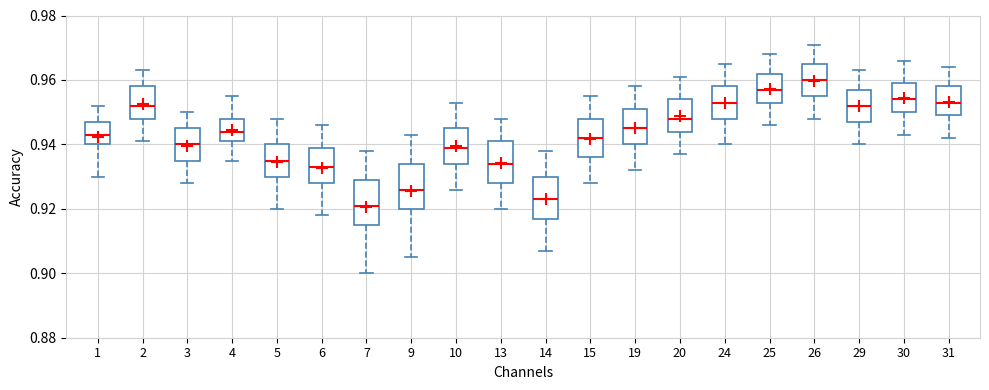

Reading left to right, read every box against the y-axis: the position of its median line, the range the box covers, and the ends of its whiskers. The values are not printed on the chart, so give them approximately, as read against the axis.

1: median 0.944, box 0.940 to 0.948, whiskers 0.930 to 0.952
2: median 0.952, box 0.948 to 0.958, whiskers 0.942 to 0.964
3: median 0.940, box 0.936 to 0.946, whiskers 0.928 to 0.950
4: median 0.944, box 0.942 to 0.948, whiskers 0.936 to 0.956
5: median 0.936, box 0.930 to 0.940, whiskers 0.920 to 0.948
6: median 0.934, box 0.928 to 0.940, whiskers 0.918 to 0.946
7: median 0.922, box 0.916 to 0.930, whiskers 0.900 to 0.938
9: median 0.926, box 0.920 to 0.934, whiskers 0.906 to 0.944
10: median 0.940, box 0.934 to 0.946, whiskers 0.926 to 0.954
13: median 0.934, box 0.928 to 0.942, whiskers 0.920 to 0.948
14: median 0.924, box 0.918 to 0.930, whiskers 0.908 to 0.938
15: median 0.942, box 0.936 to 0.948, whiskers 0.928 to 0.956
19: median 0.946, box 0.940 to 0.952, whiskers 0.932 to 0.958
20: median 0.948, box 0.944 to 0.954, whiskers 0.938 to 0.962
24: median 0.954, box 0.948 to 0.958, whiskers 0.940 to 0.966
25: median 0.958, box 0.954 to 0.962, whiskers 0.946 to 0.968
26: median 0.960, box 0.956 to 0.966, whiskers 0.948 to 0.972
29: median 0.952, box 0.948 to 0.958, whiskers 0.940 to 0.964
30: median 0.954, box 0.950 to 0.960, whiskers 0.944 to 0.966
31: median 0.954, box 0.950 to 0.958, whiskers 0.942 to 0.964